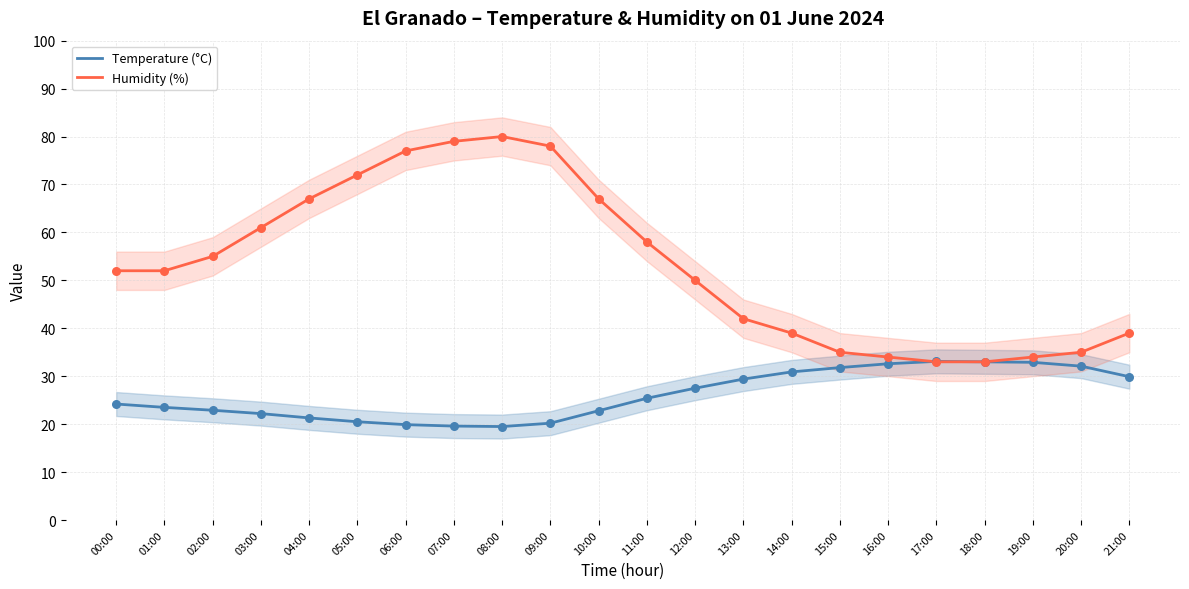

At how many categories does at least one series exceed 25?

22